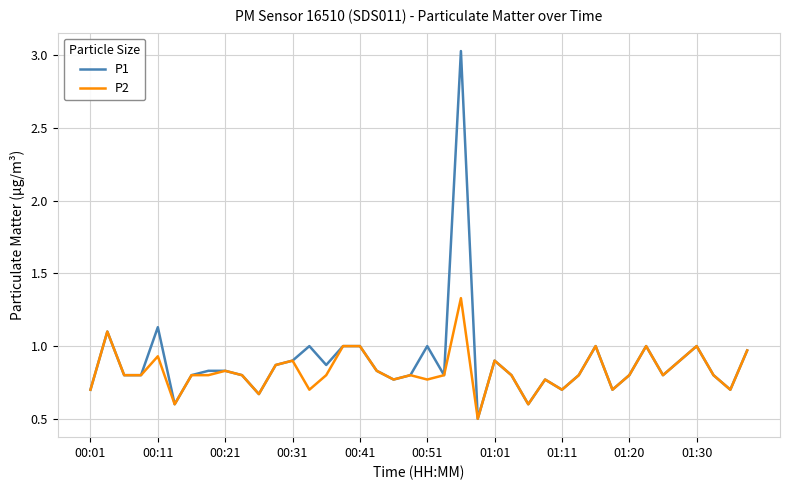

How many series are shown in this chart?

2